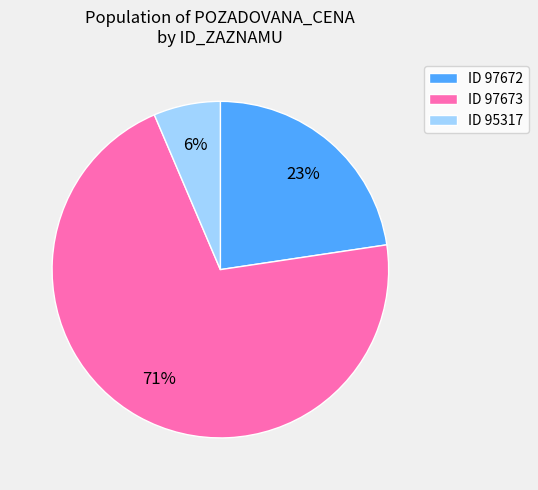

Rank the categories by value from highest to lowest.

ID 97673, ID 97672, ID 95317